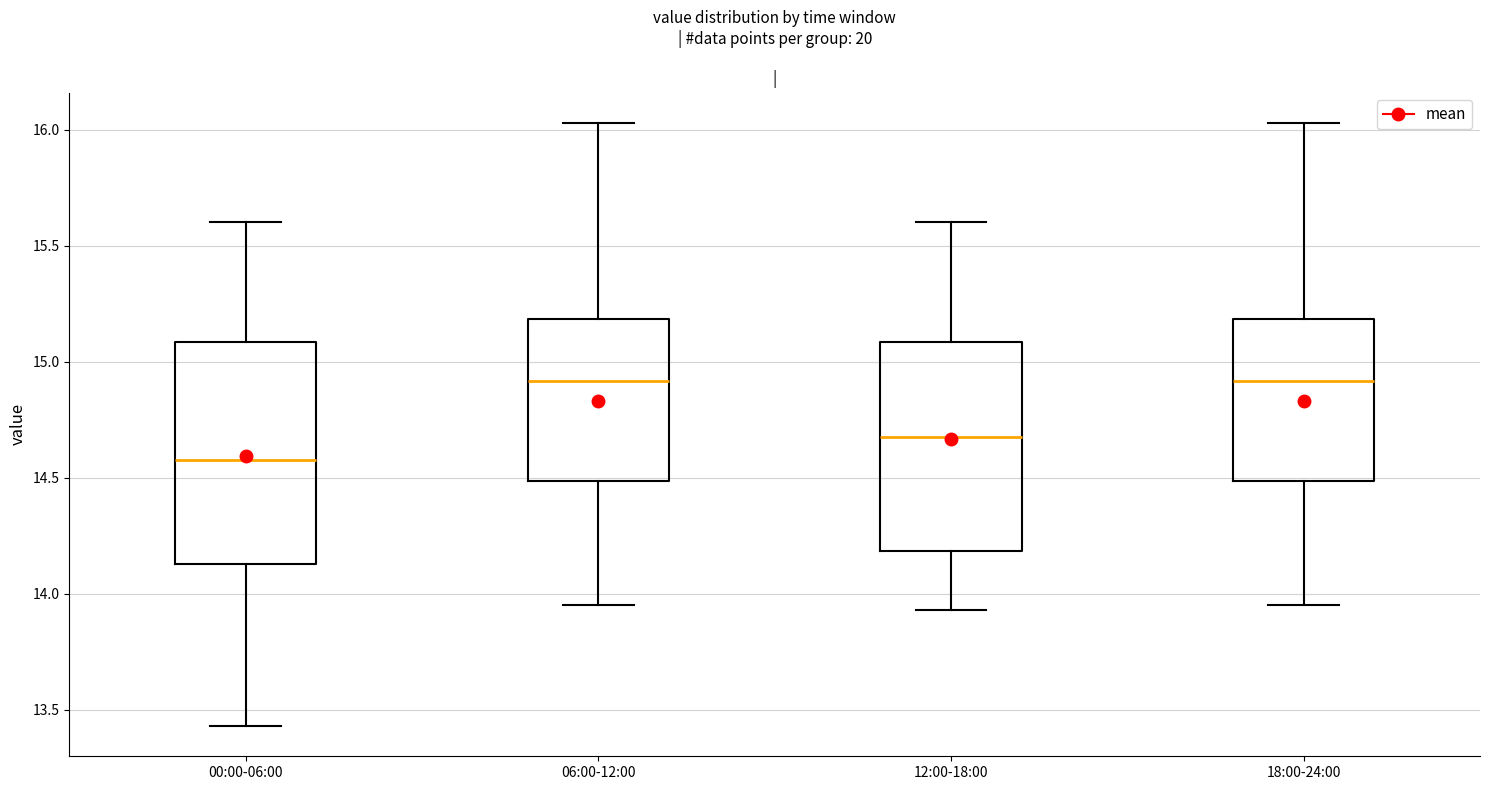

Where does the lower whisker of the box for 06:00-12:00 end on the y-axis? The values are not printed on the chart, so give them approximately, as read against the axis.

13.95